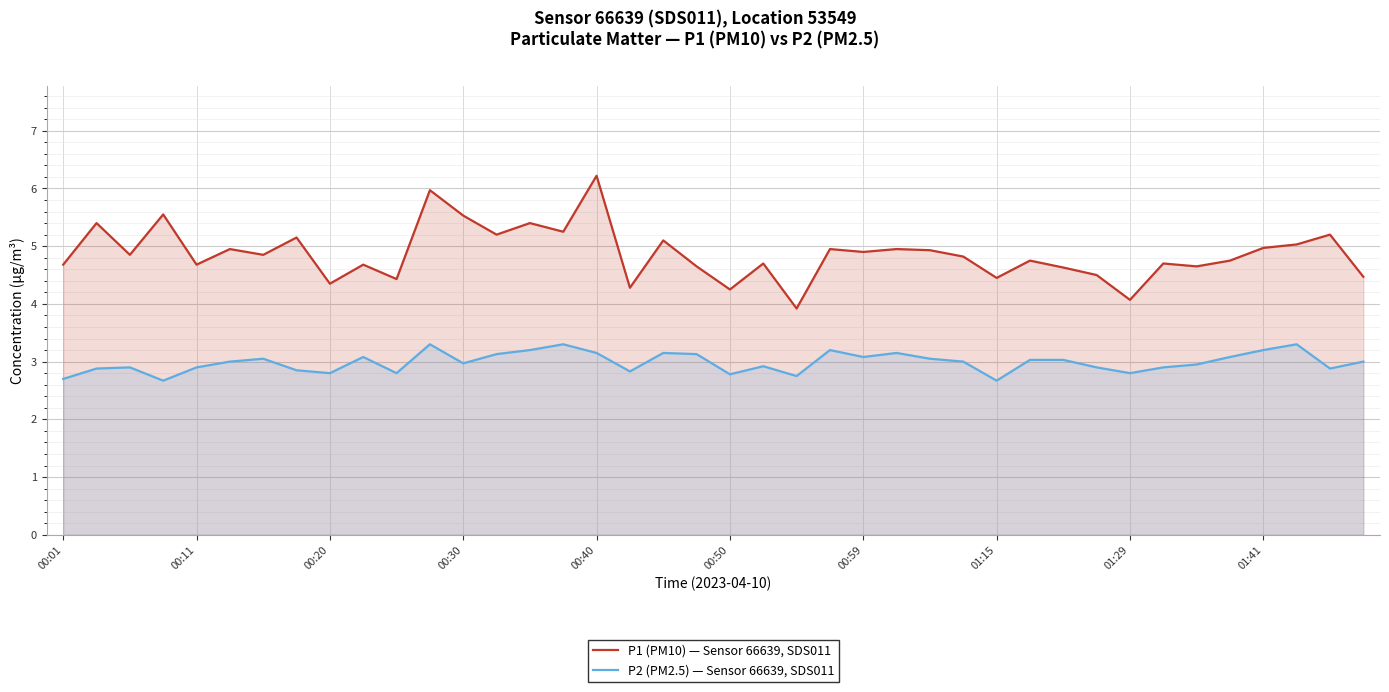

Where does the P1 (PM10) — Sensor 66639, SDS011 series first go above 4?

00:01